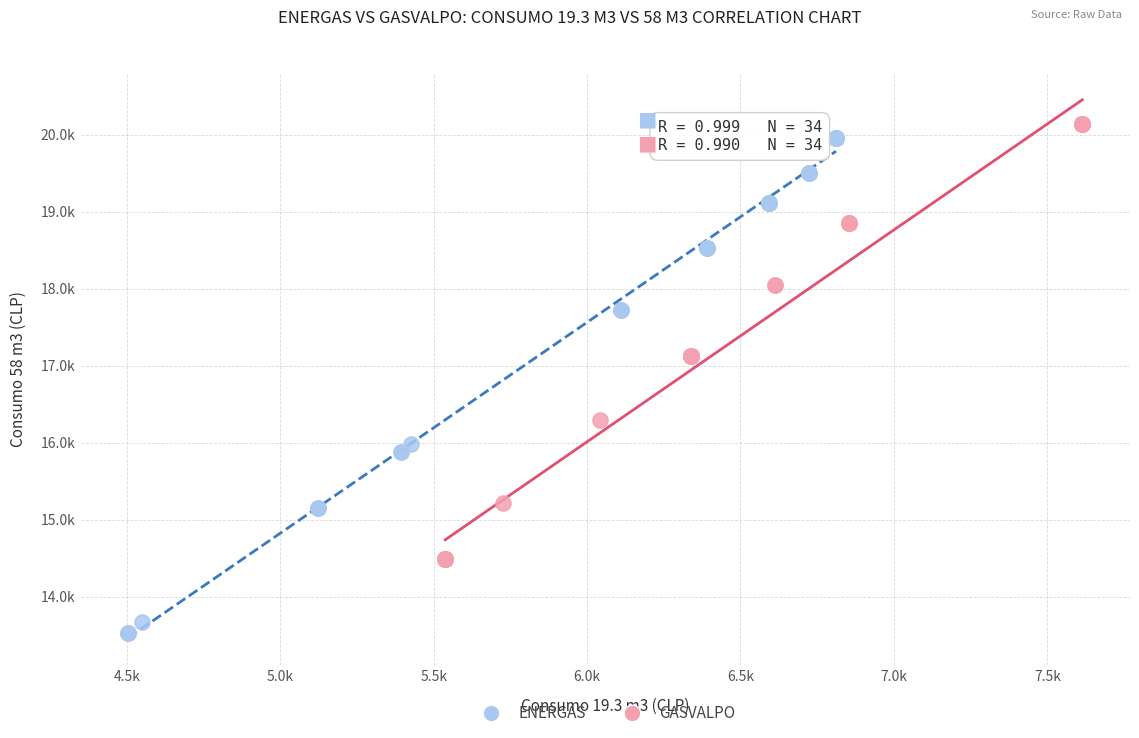

Which series has the widest spread of Y values?

ENERGAS